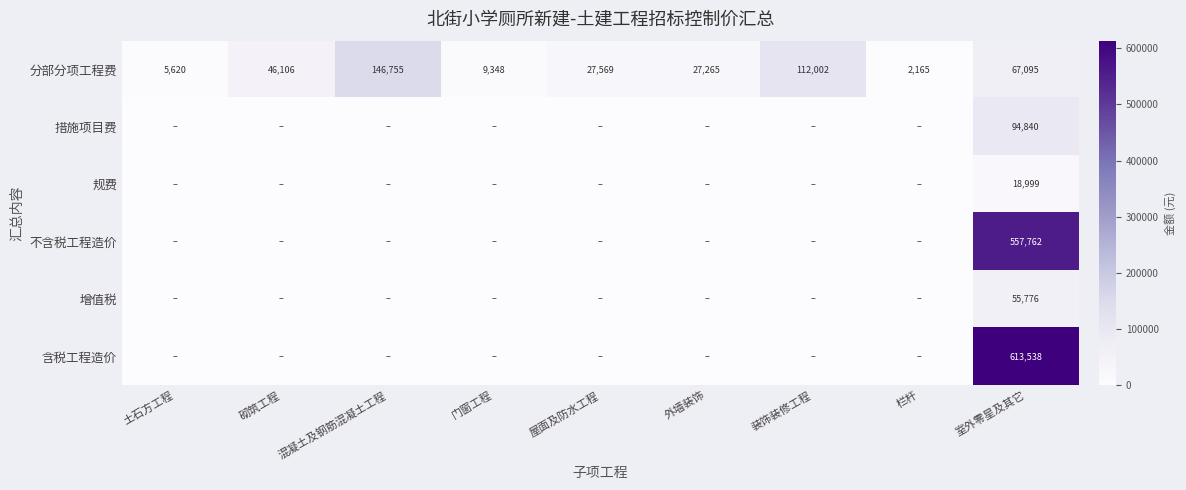

Count the number of categories in the chart.

9